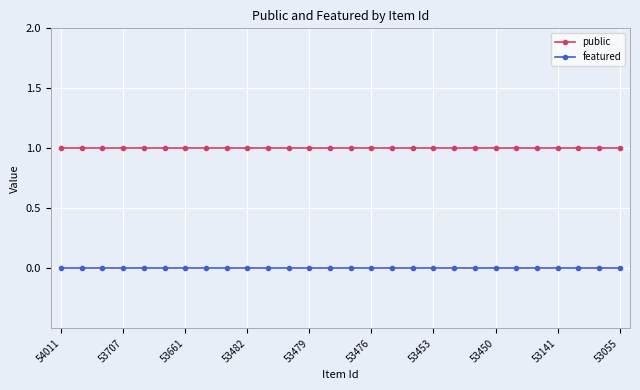

True or false: public and featured cross at least once.

False